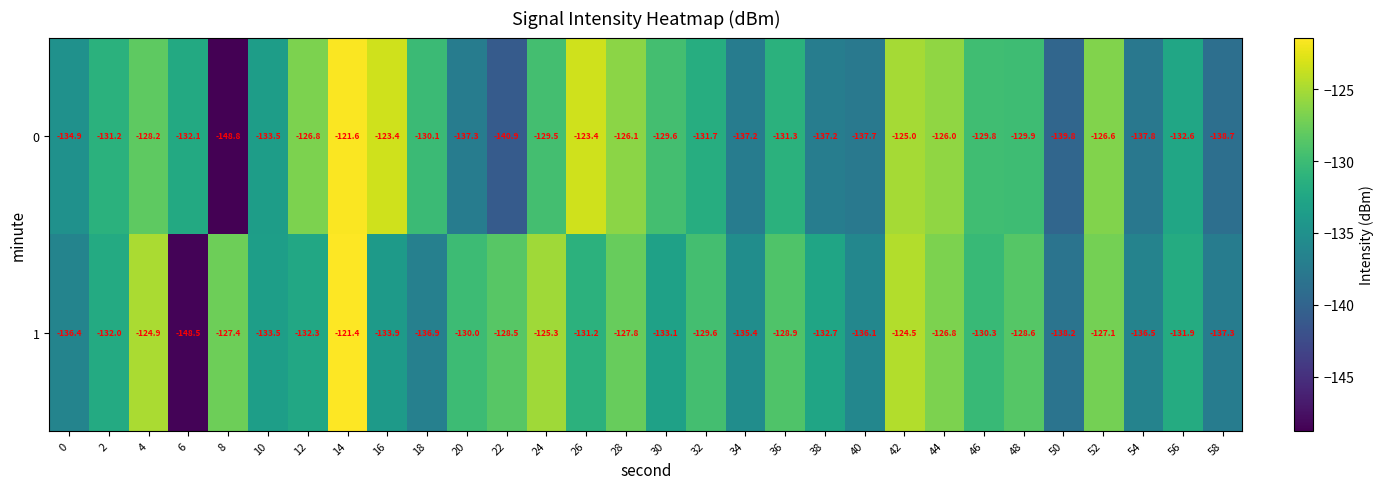

What is the spread (max minus min) of values at 50?

1.6